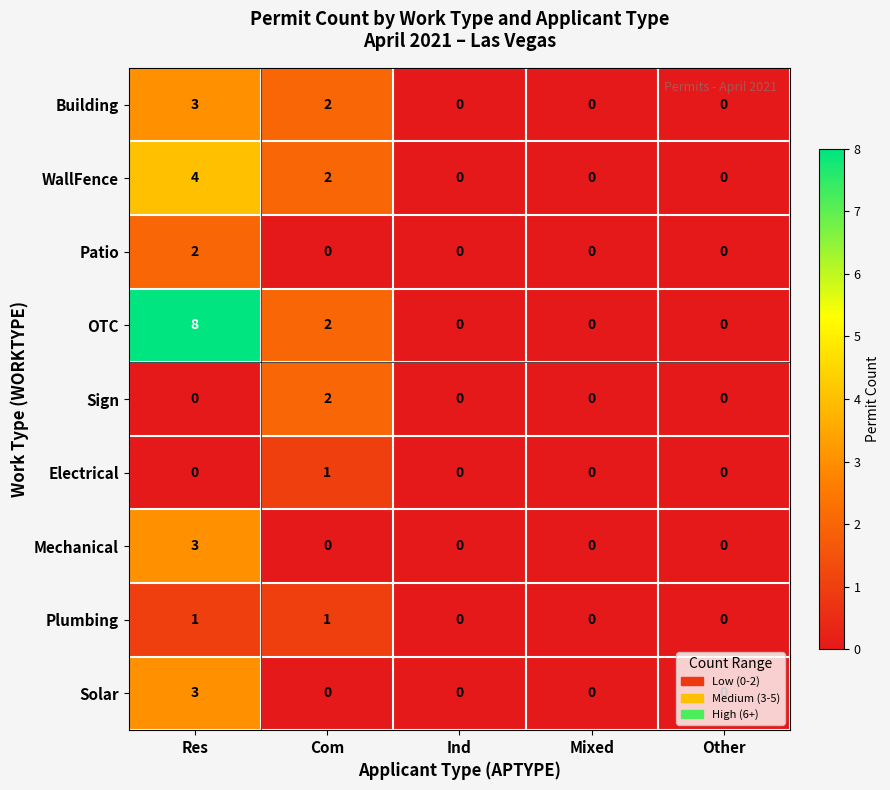

Count the Solar values in the range 0 to 1.

4